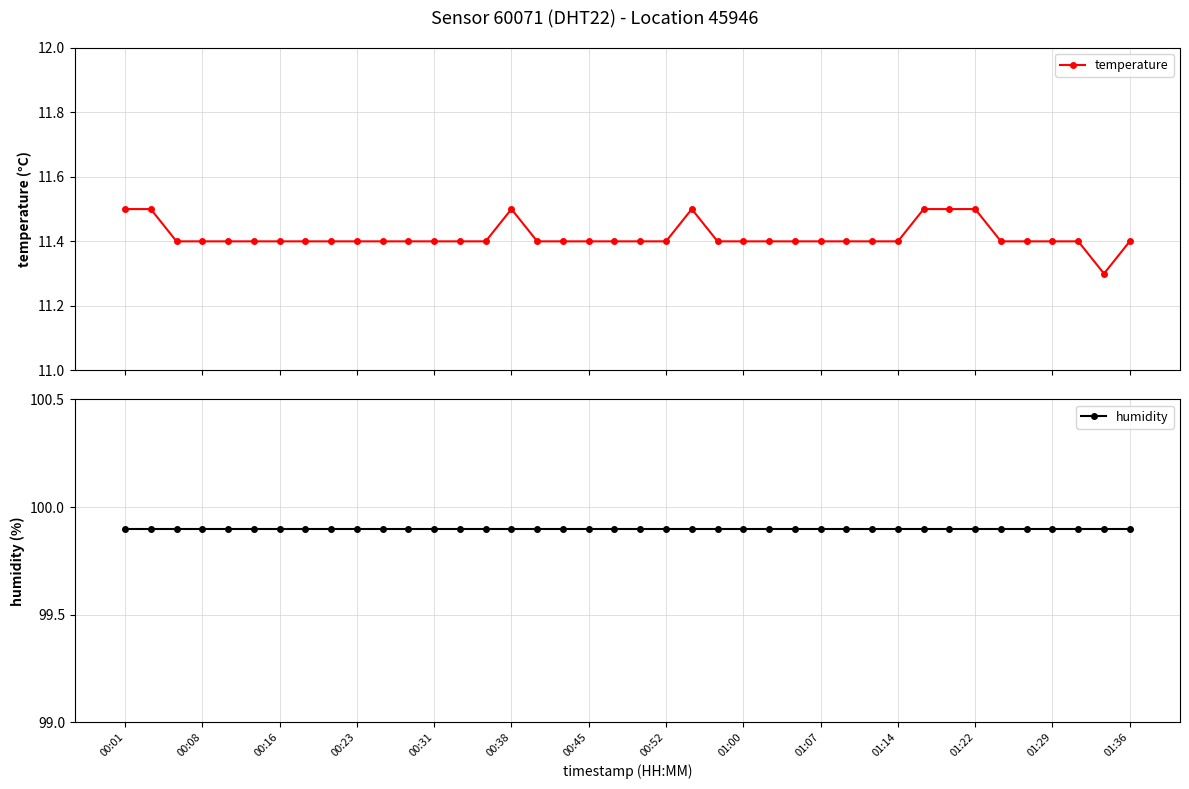

Which series has the widest spread of values?

temperature